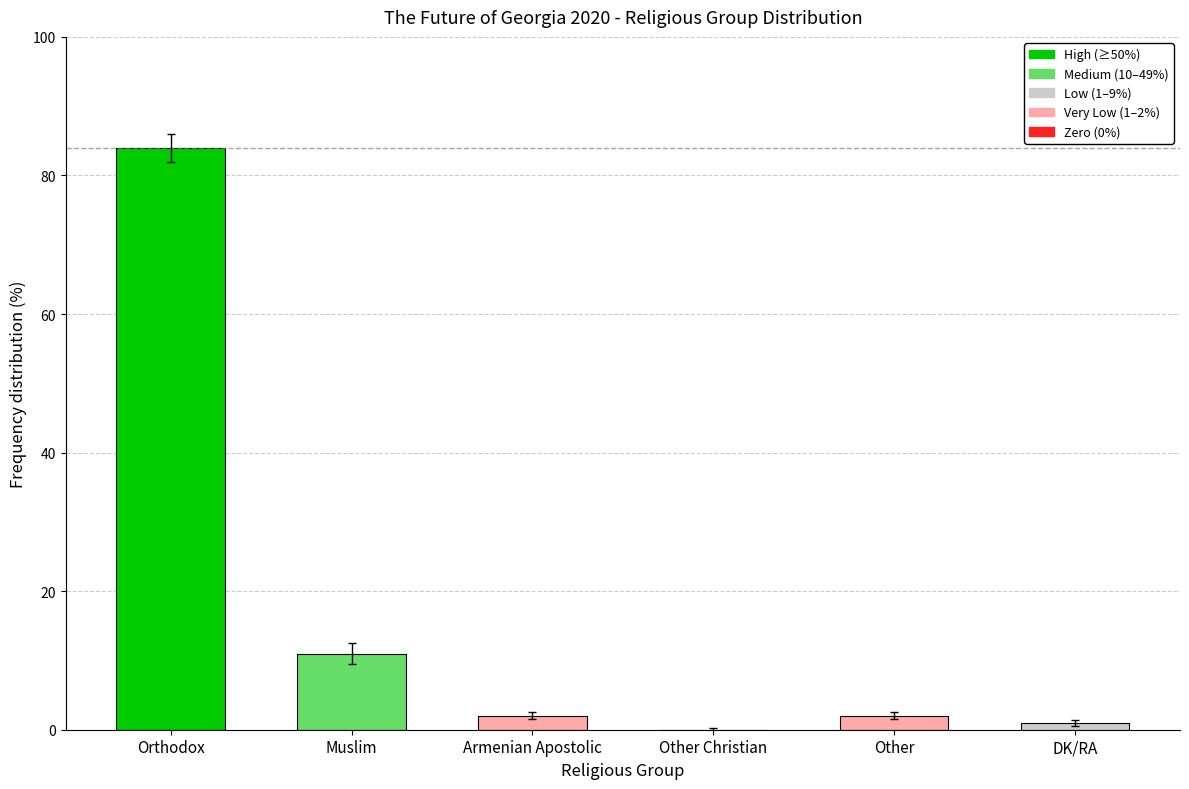

Does the chart contain stacked bars?

No